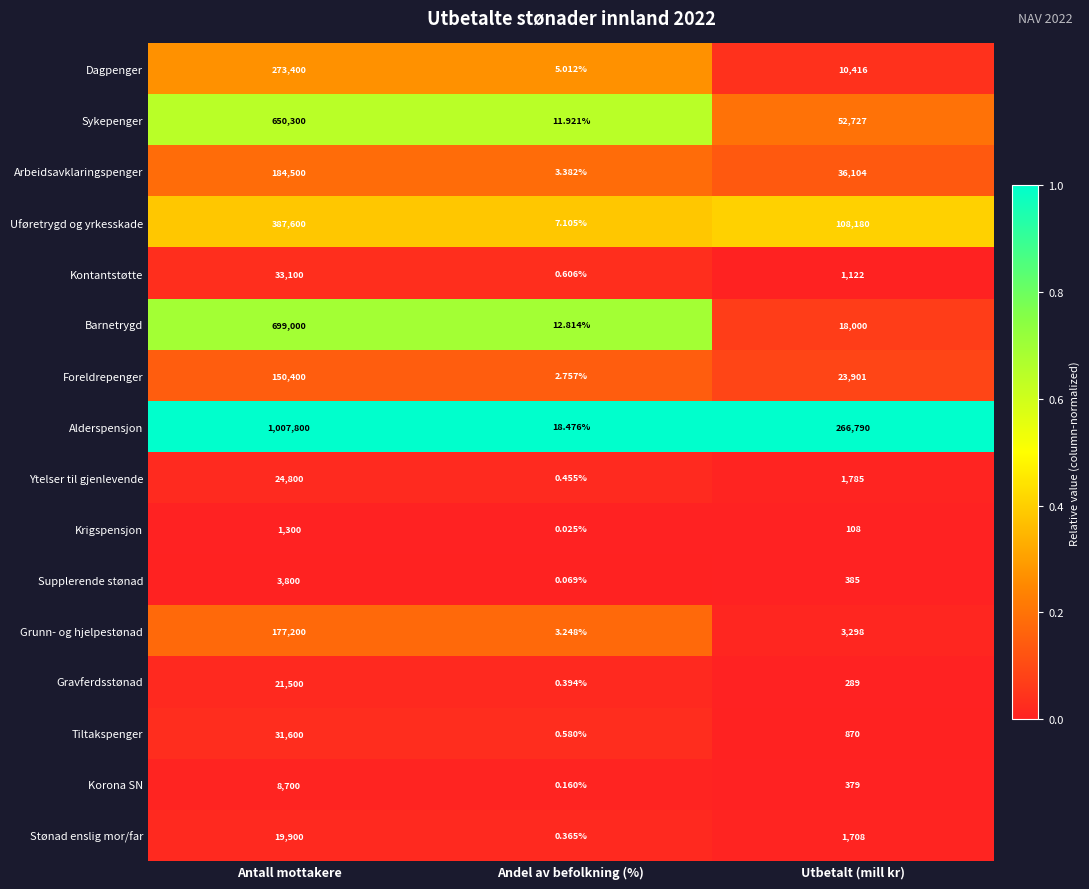

Which label corresponds to the largest value in the chart?

Antall mottakere